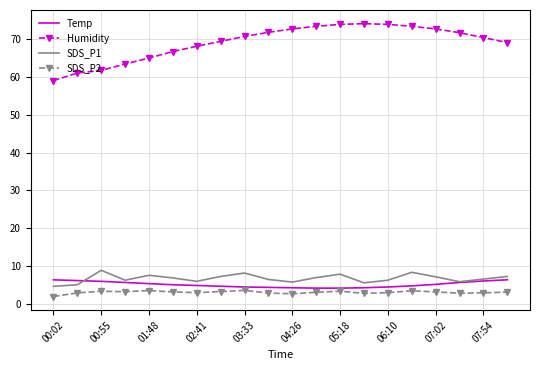

True or false: Humidity and SDS_P2 cross at least once.

False